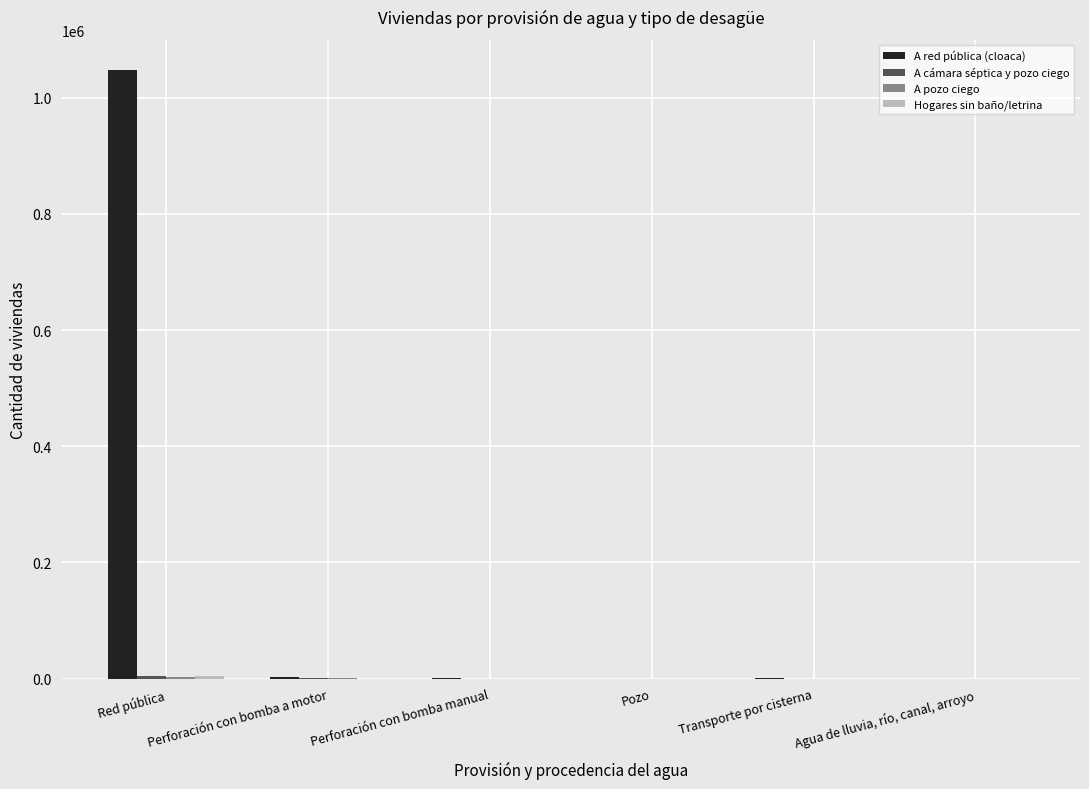

Which series has the largest total across all categories?

A red pública (cloaca)